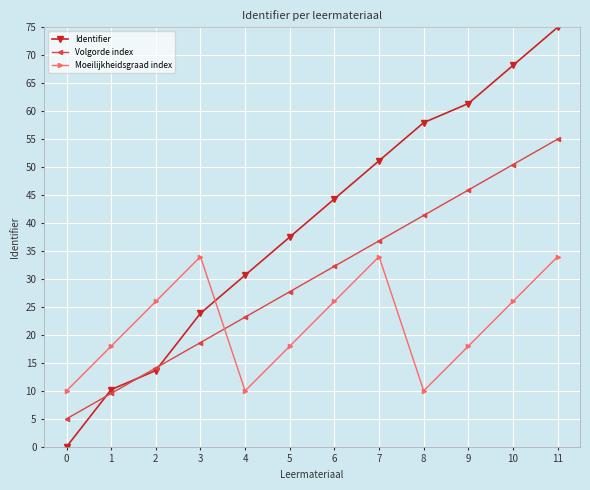

True or false: Identifier has more than 0 points higher than both neighbors.

False